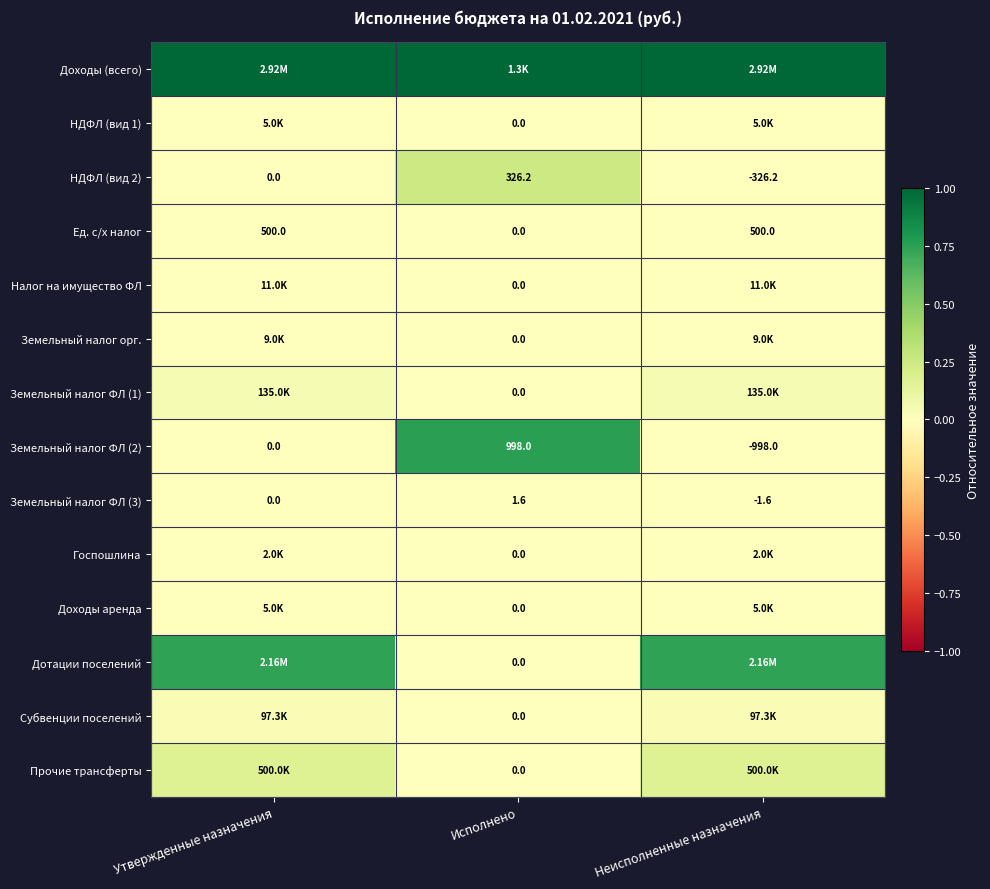

Which category has the highest value in the НДФЛ (вид 2) series?

Исполнено